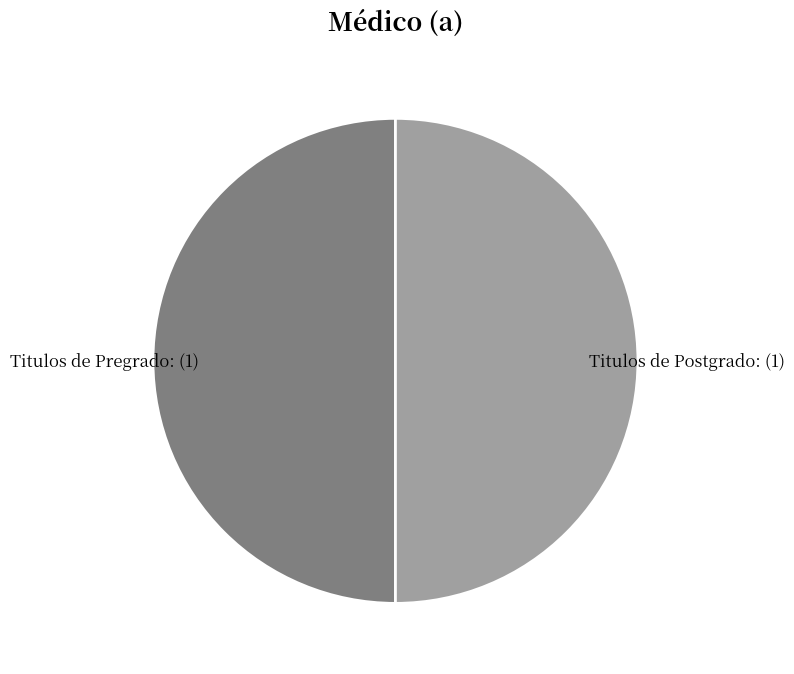

Approximately how many times larger is the value at Titulos de Pregrado: compared to Titulos de Postgrado:?

1.0